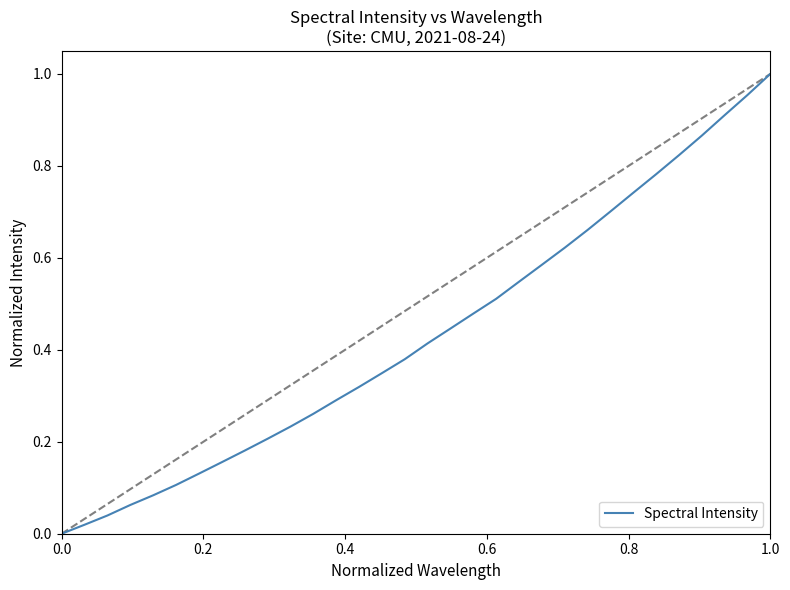

How many lines are shown in the chart?

1